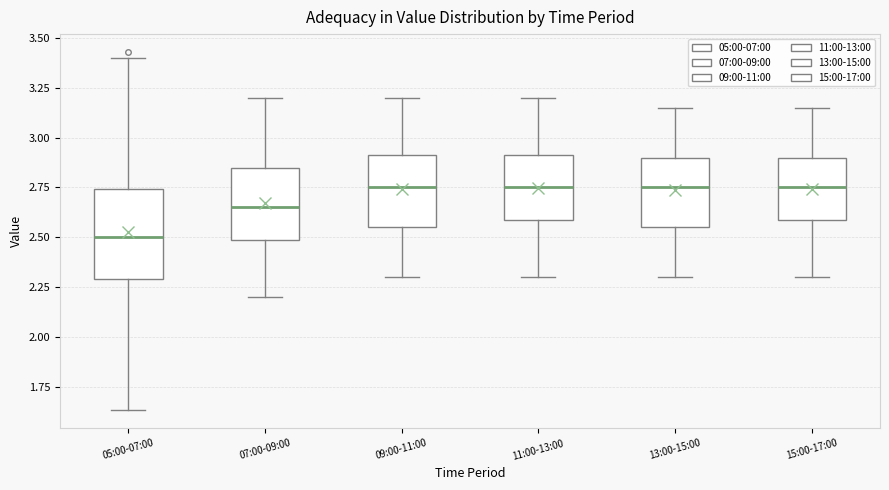

Which box has the lowest median line?

05:00-07:00